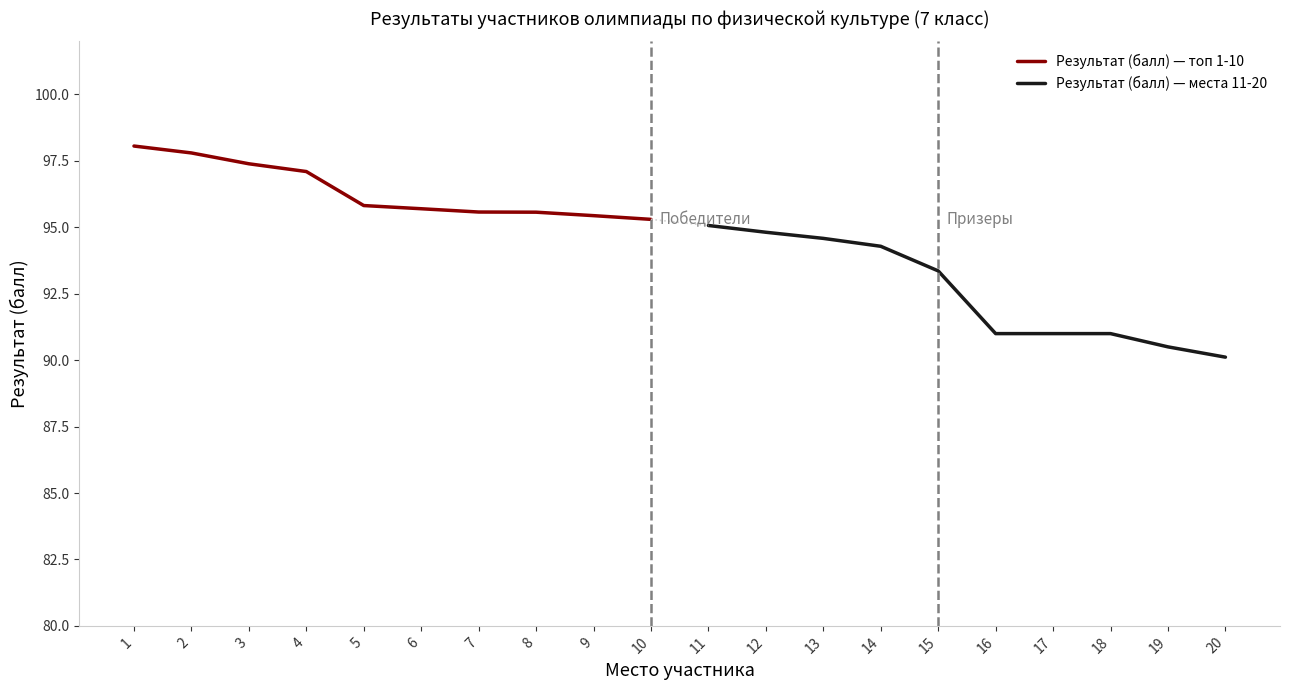

Is it true that Результат (балл) — места 11-20 equals 148.0 at 9?

False